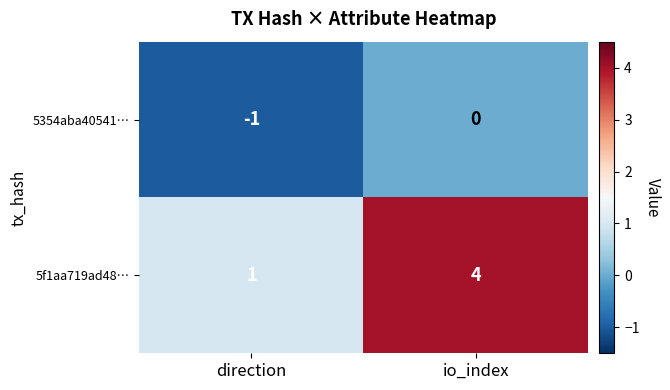

Where is 5354aba40541… nearest to the value 0?

io_index